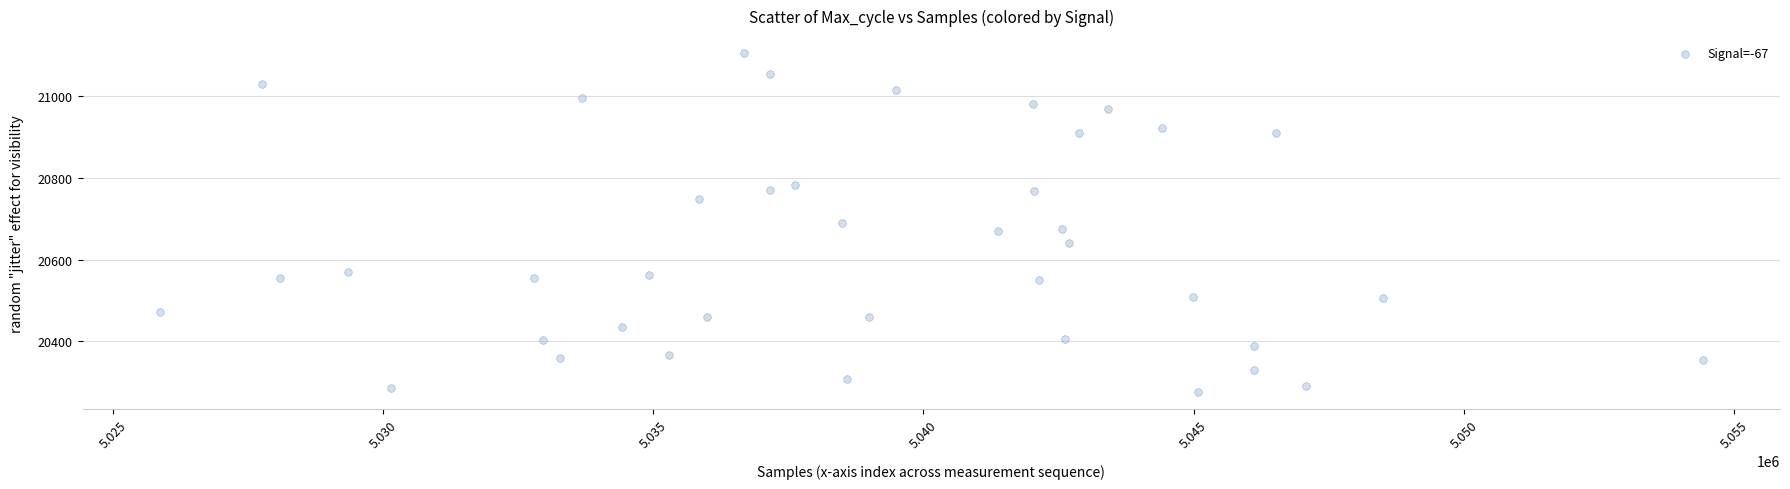

What is the range of Y values (max minus min)?

829.7